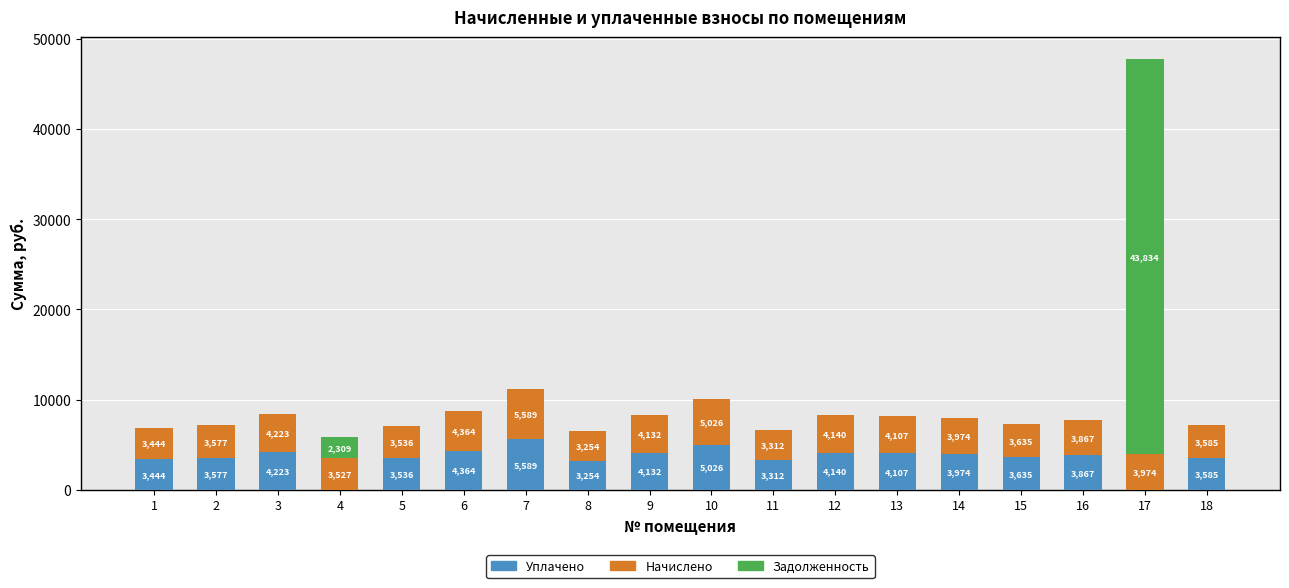

Does the chart contain stacked bars?

Yes